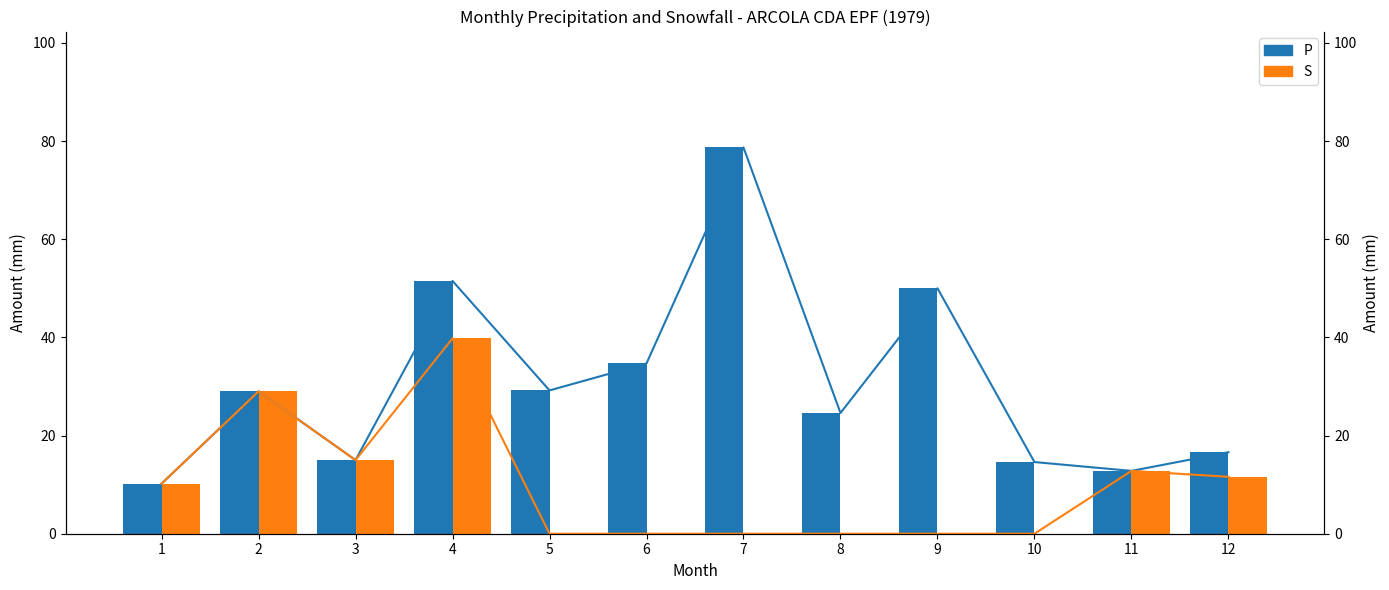

What is the greatest value displayed?

78.7